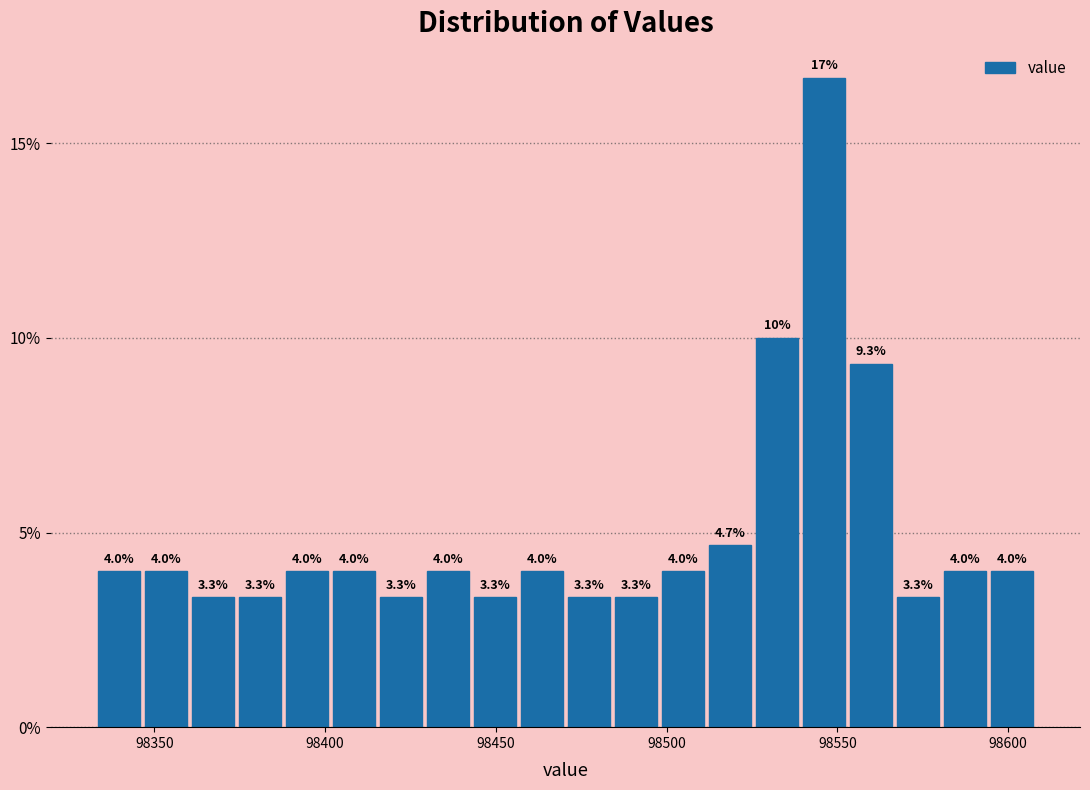

Read against the x-axis, roughly where is the centre of the tallest bar?

98545